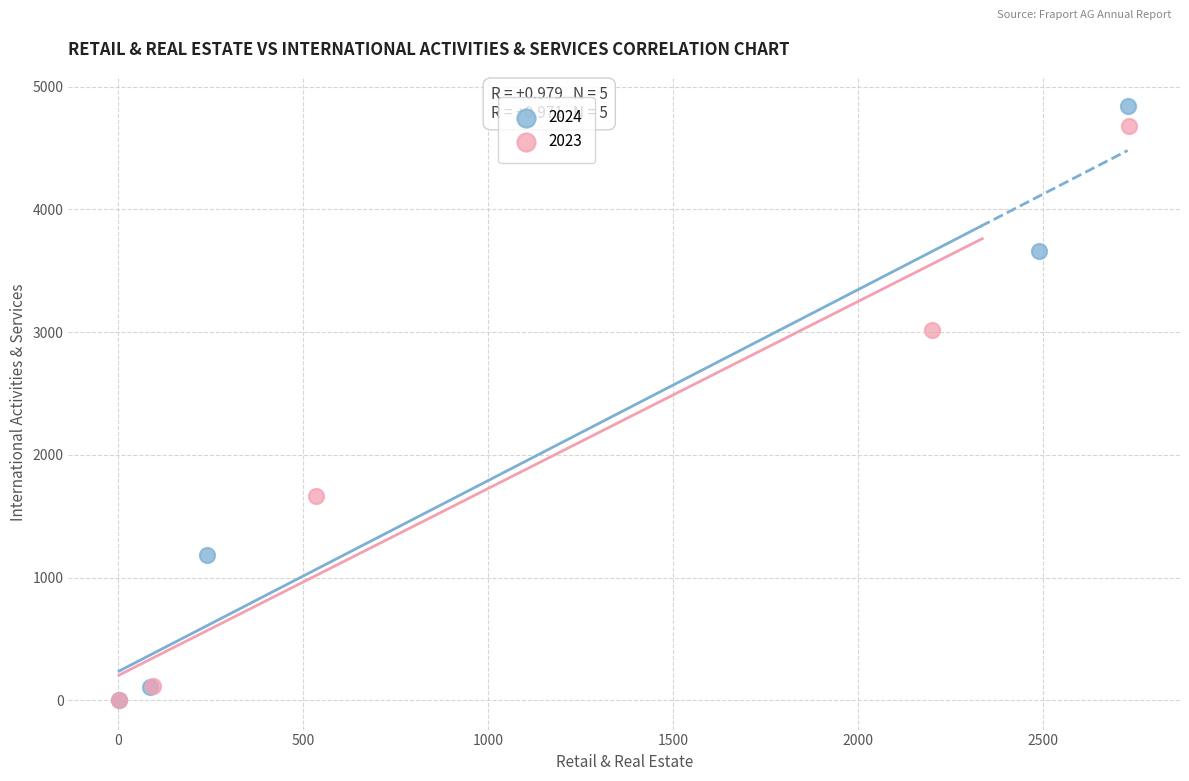

Which series has the widest spread of Y values?

2024